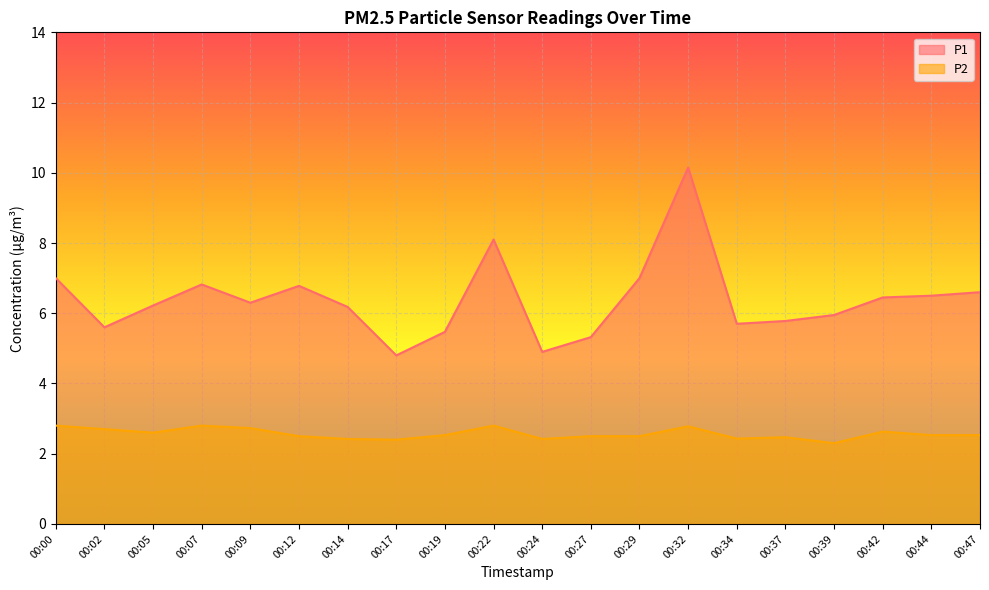

List the series in order of their overall mean, lowest first.

P2, P1